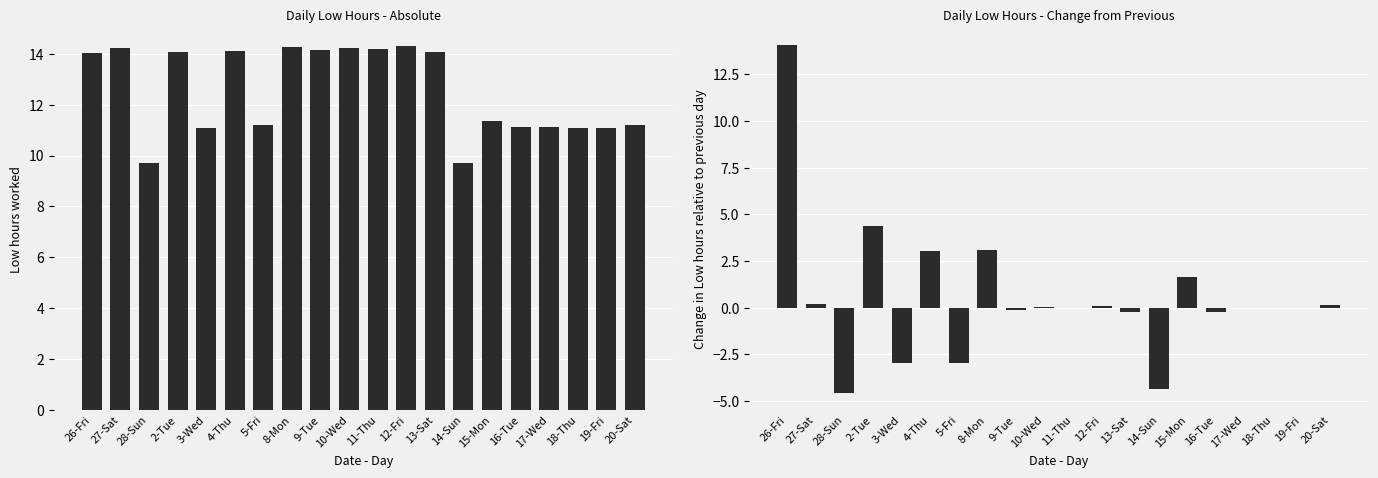

What is the label of the 15th bar from the left?

15-Mon